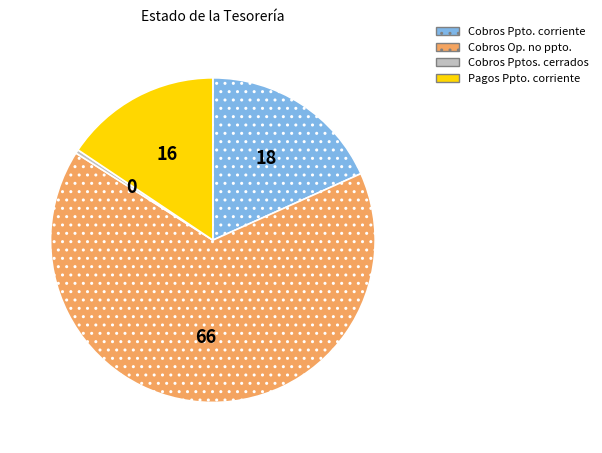

What is the ratio of the value at Cobros Op. no ppto. to the value at Cobros Pptos. cerrados?

176.9